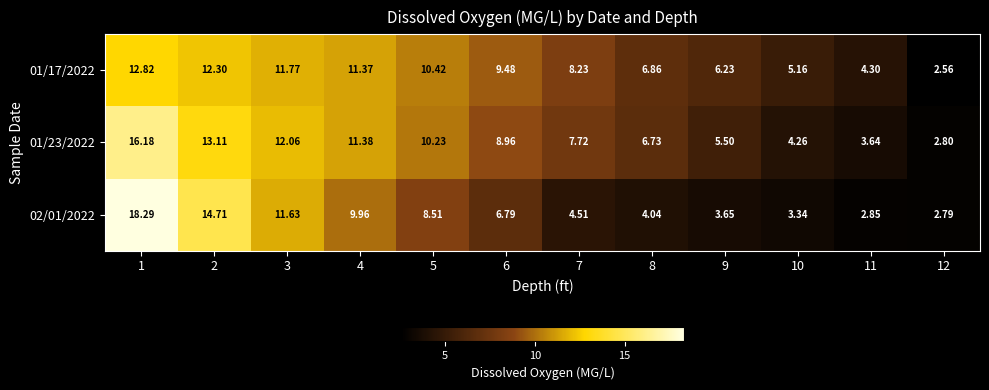

Is the value of 01/23/2022 at 11 greater than the value of 02/01/2022 at 4?

No